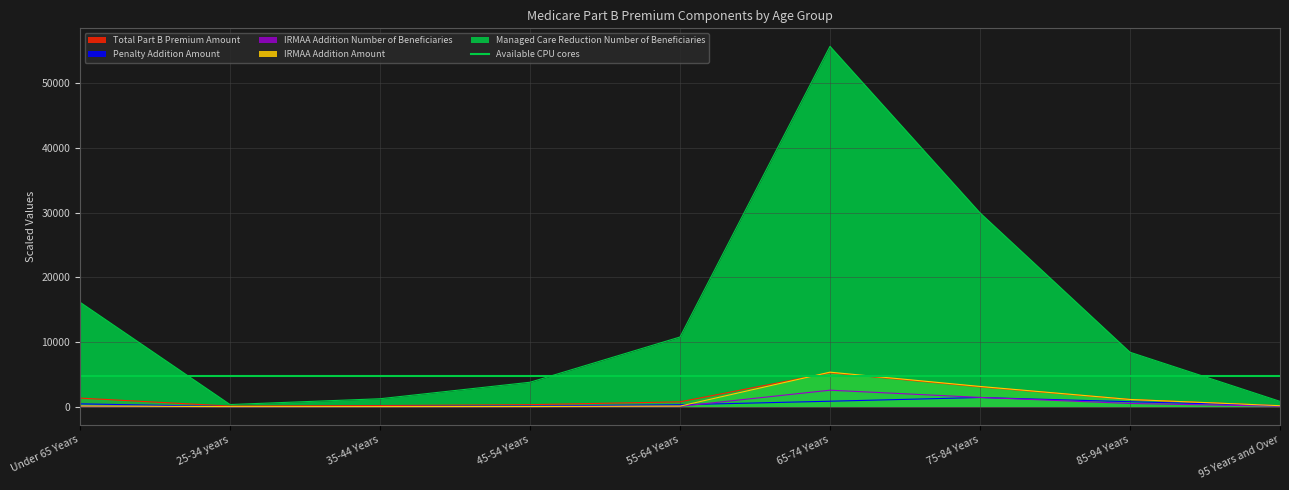

True or false: Total Part B Premium Amount has more than 1 points higher than both neighbors.

False